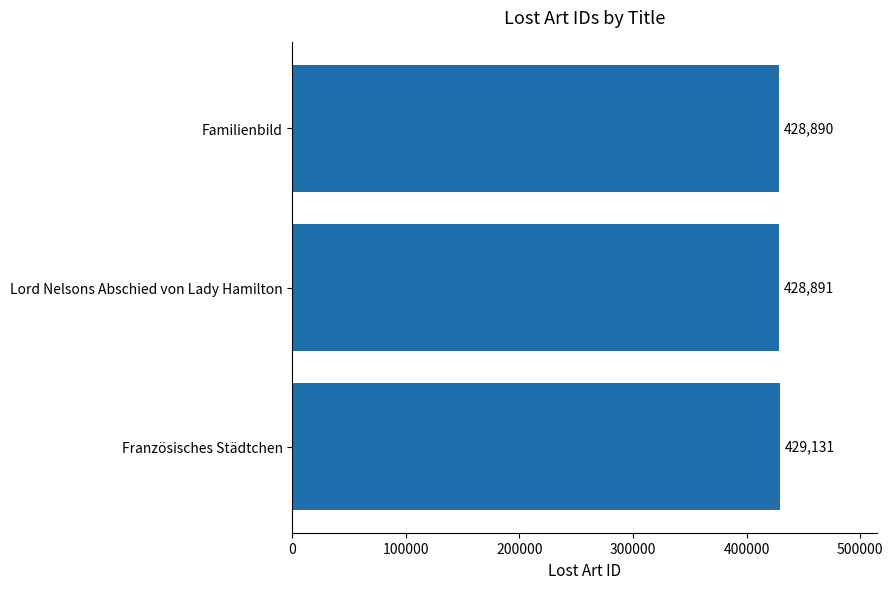

What is the difference between the maximum and minimum values?

241